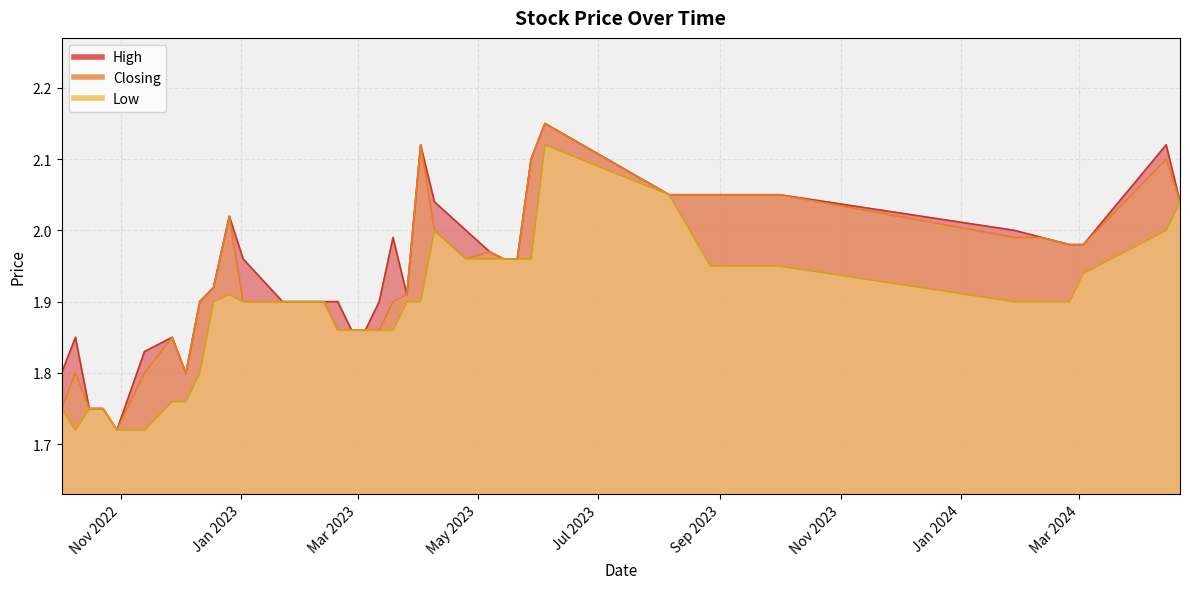

Is the value of Low at 27/08/2023 greater than the value of Closing at 14/05/2023?

No